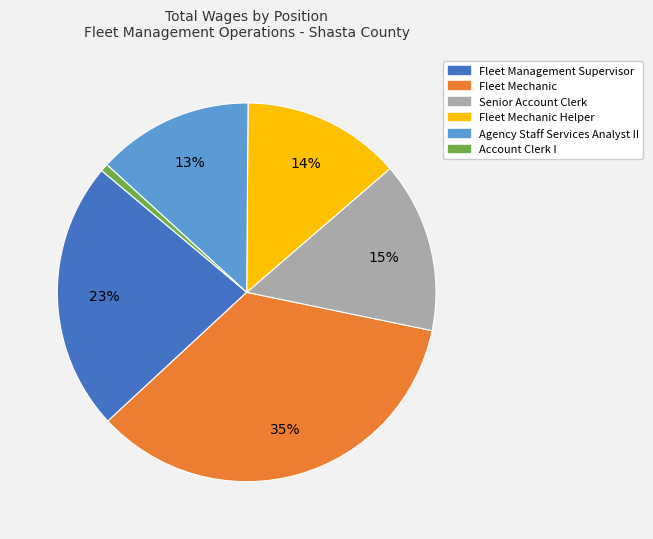

To the nearest percent, what portion does Fleet Mechanic represent?

35%